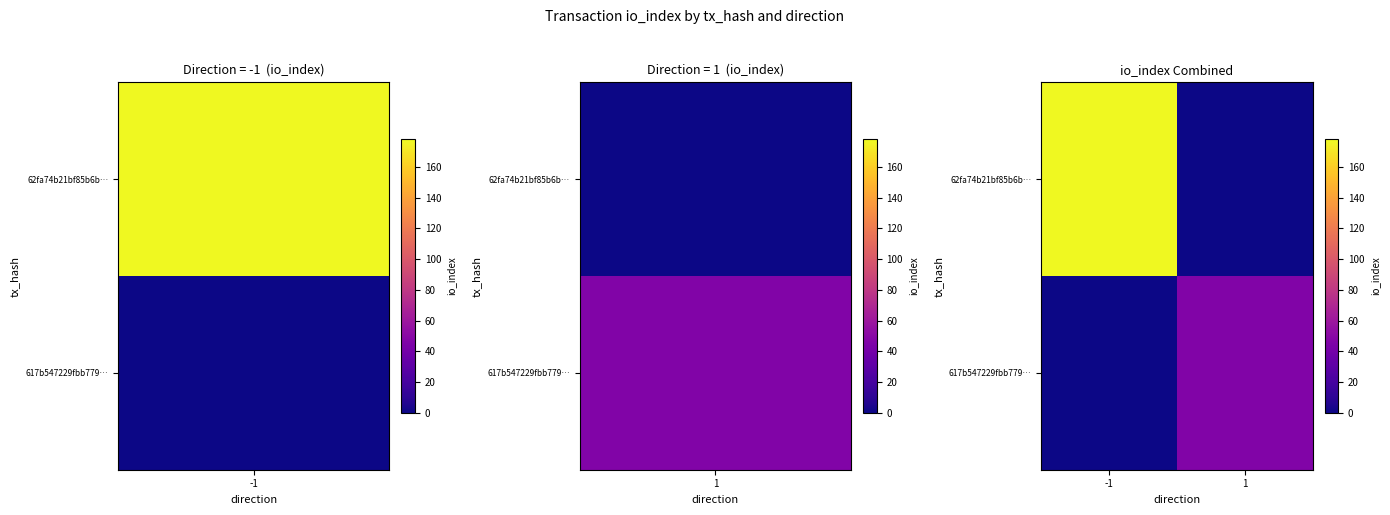

Which series changed the most between -1 and 1?

62fa74b21bf85b6b…